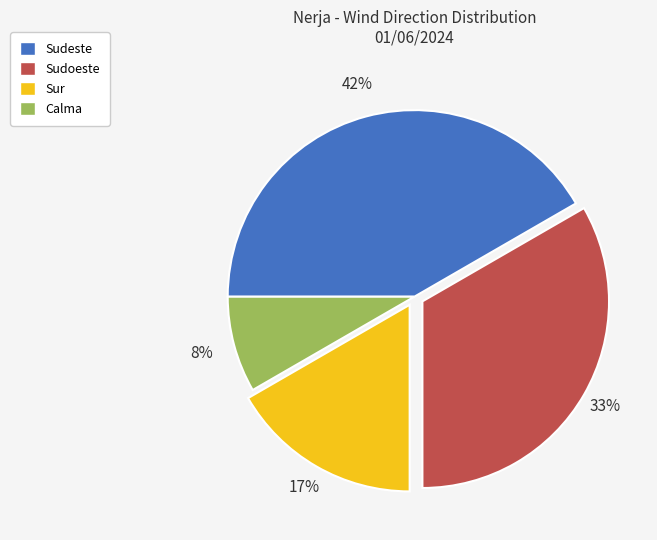

Which slice is the smallest?

Calma